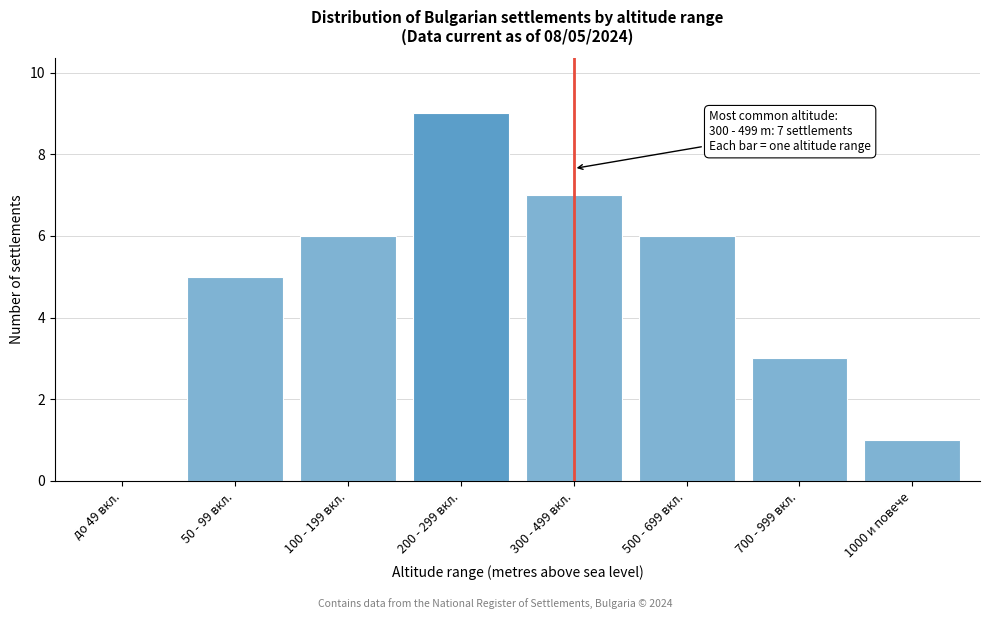

Reading left to right, transcribe all the data shown in this chart.

до 49 вкл.=0	50 - 99 вкл.=5	100 - 199 вкл.=6	200 - 299 вкл.=9	300 - 499 вкл.=7	500 - 699 вкл.=6	700 - 999 вкл.=3	1000 и повече=1